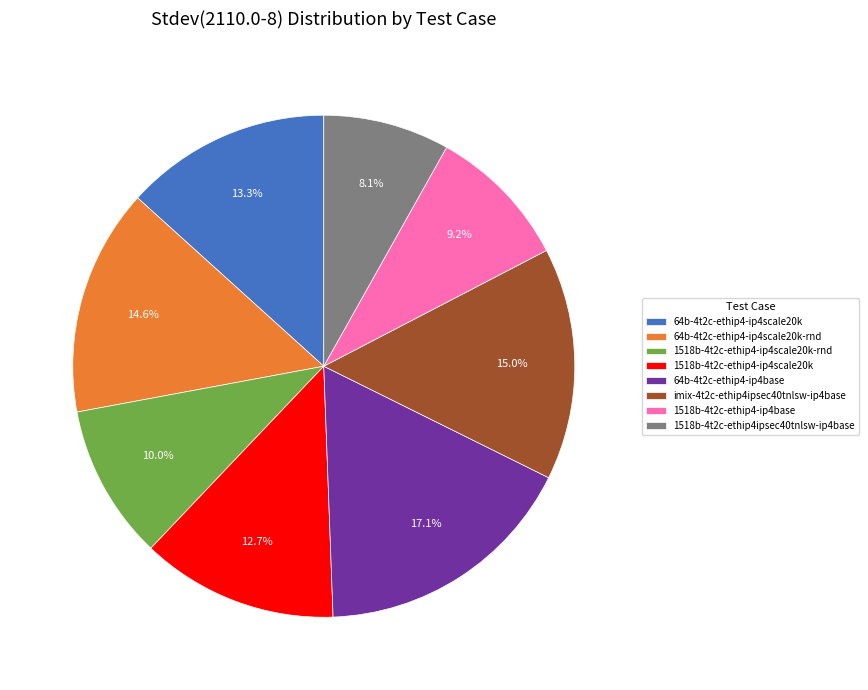

To the nearest percent, what is the combined percentage of 64b-4t2c-ethip4-ip4base and 64b-4t2c-ethip4-ip4scale20k?

30%